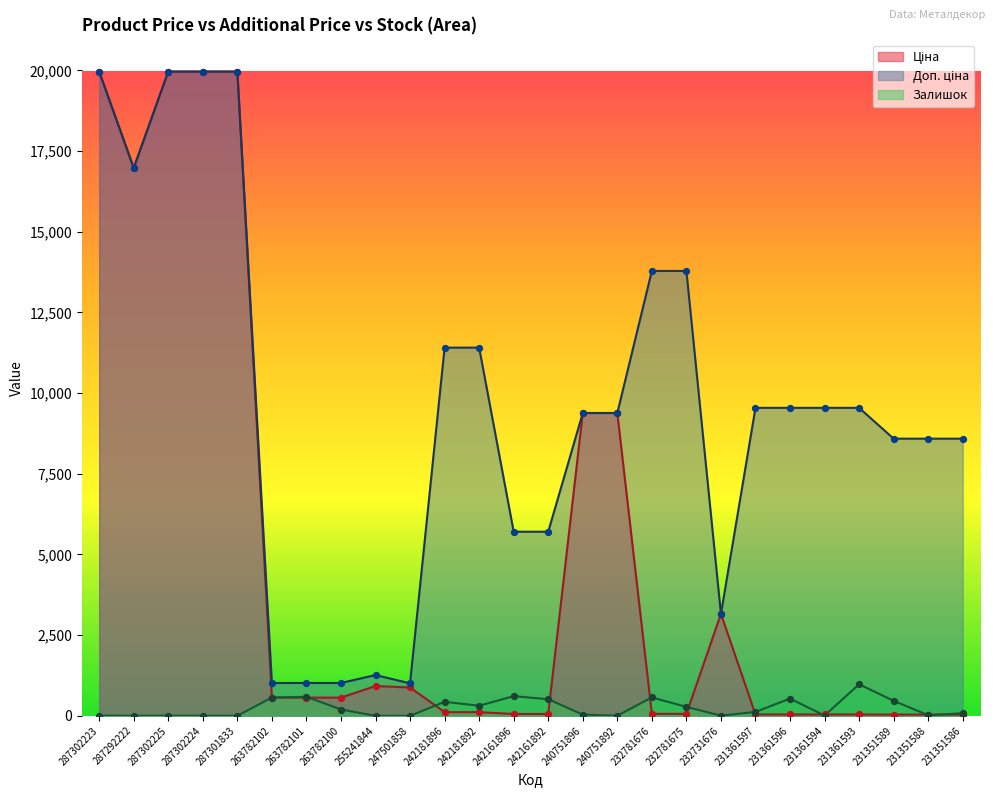

At which category is the sum across all series the highest?

287302223